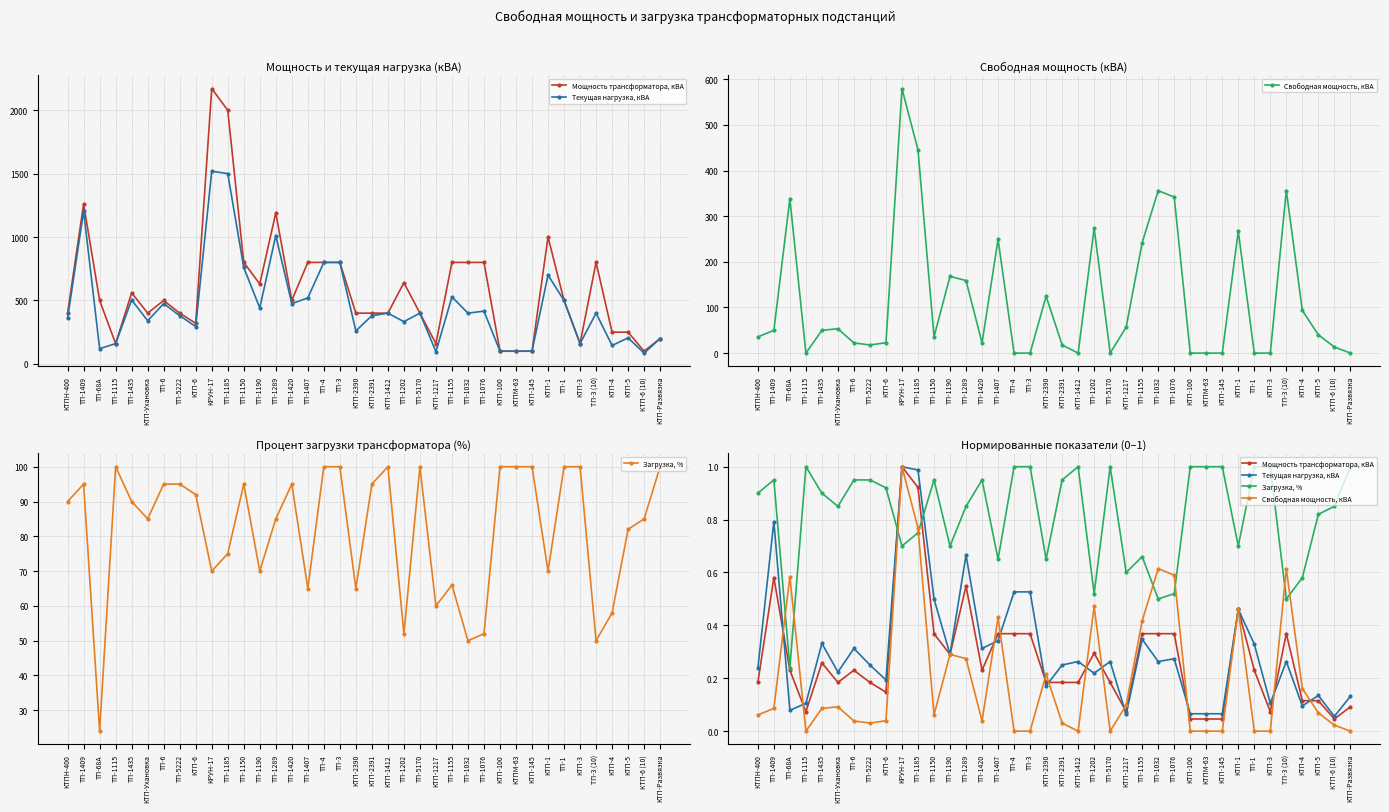

Where is the first local minimum for Текущая нагрузка, кВА?

ТП-68А